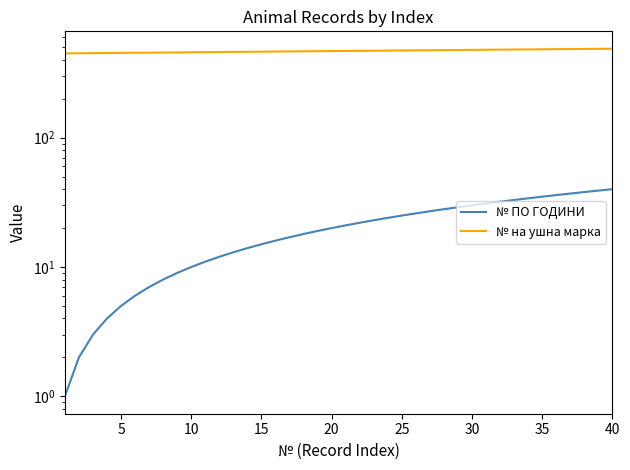

Which series has the widest spread of values?

№ ПО ГОДИНИ